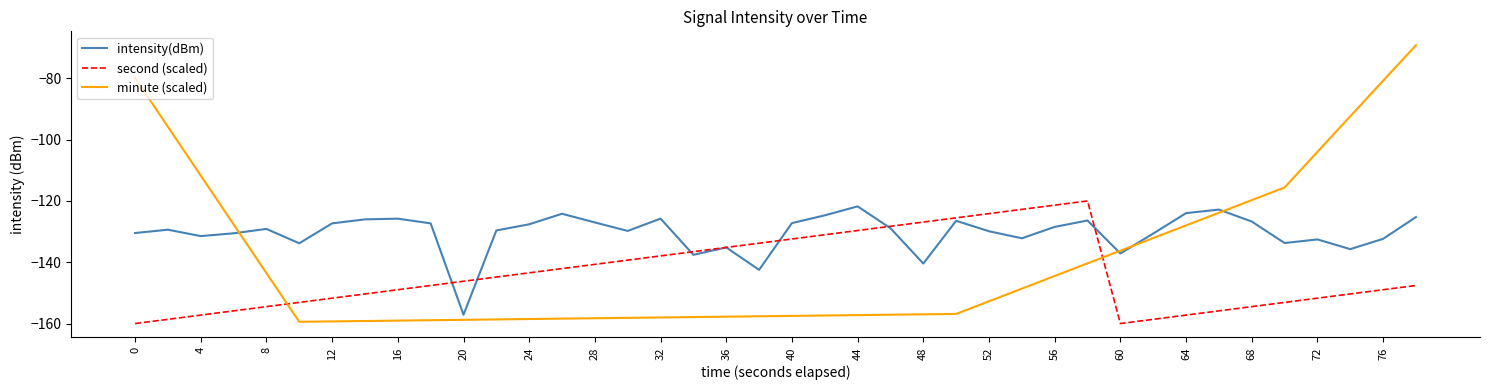

What is the minimum value for minute (scaled)?

-159.4